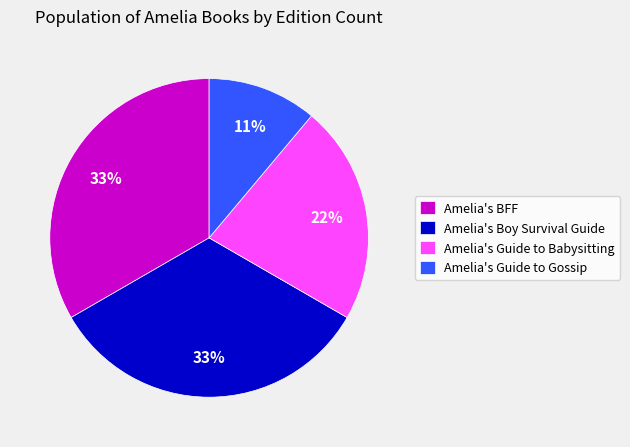

What percentage is the Amelia's Guide to Gossip slice, to the nearest percent?

11%